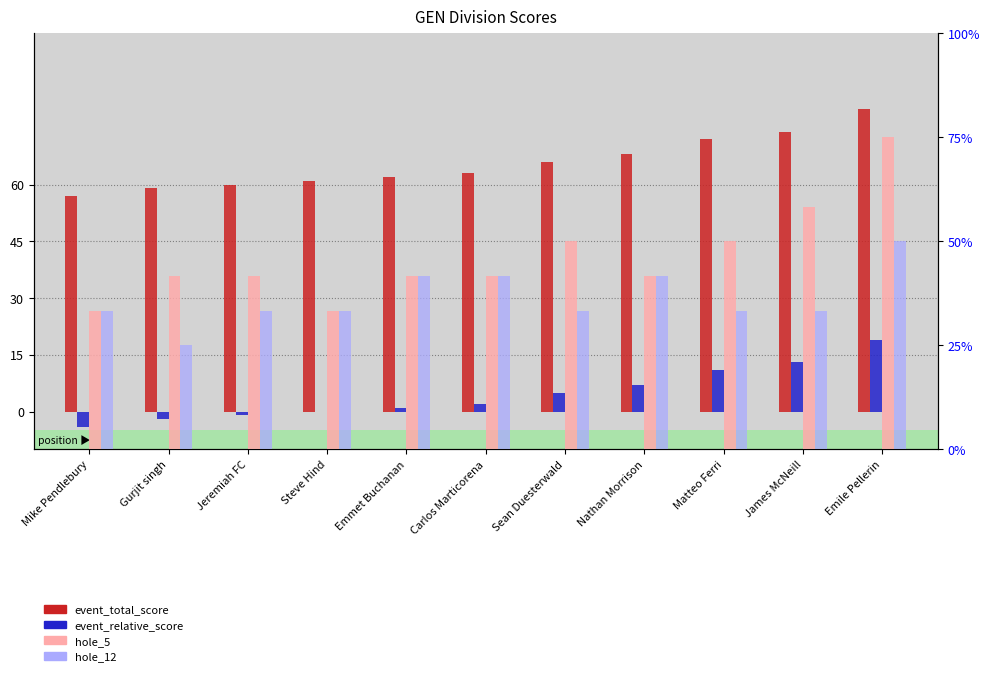

What is the difference between the event_relative_score values at Gurjit singh and Nathan Morrison?

9